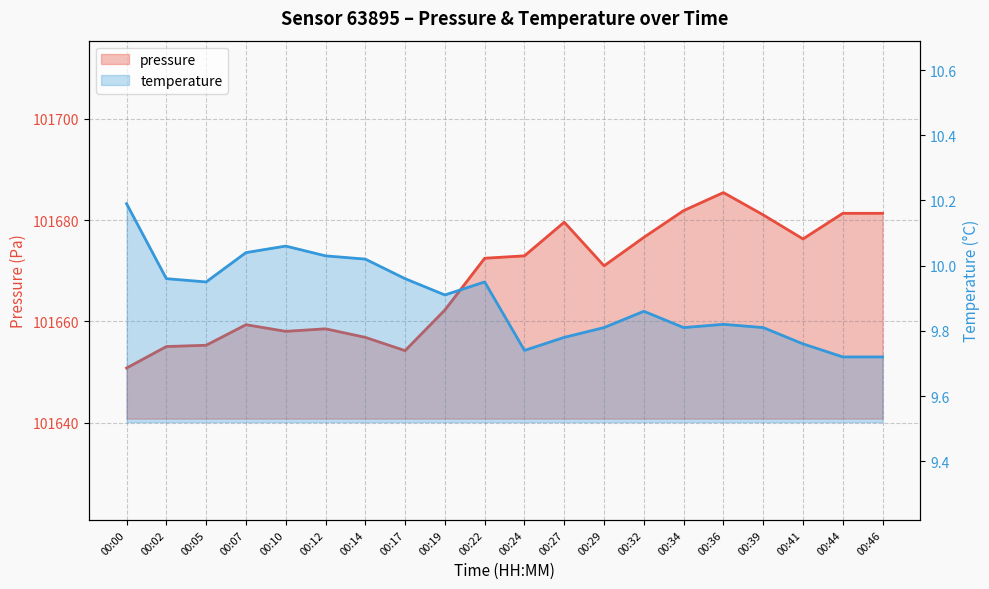

How many distinct data groups are displayed?

2